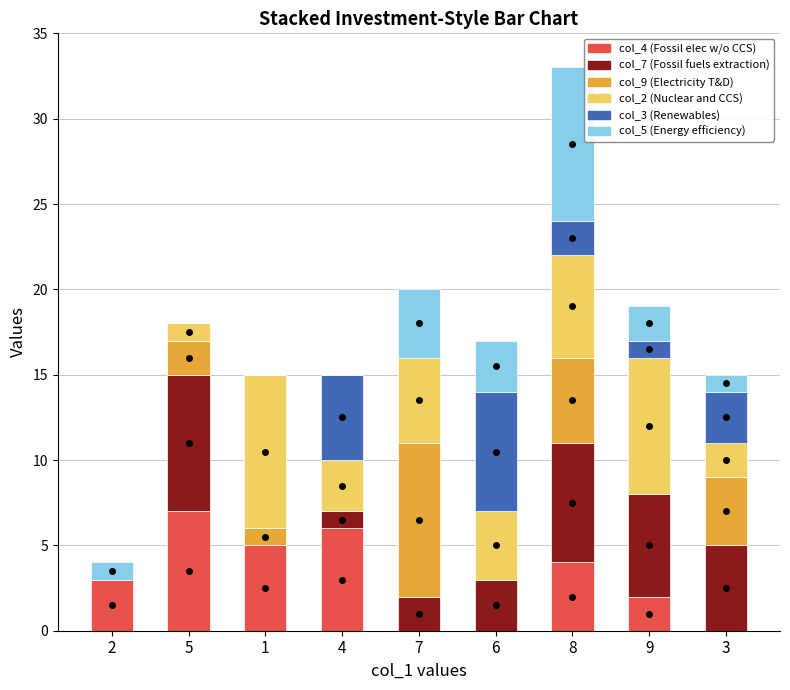

At which category is the sum across all series the highest?

8